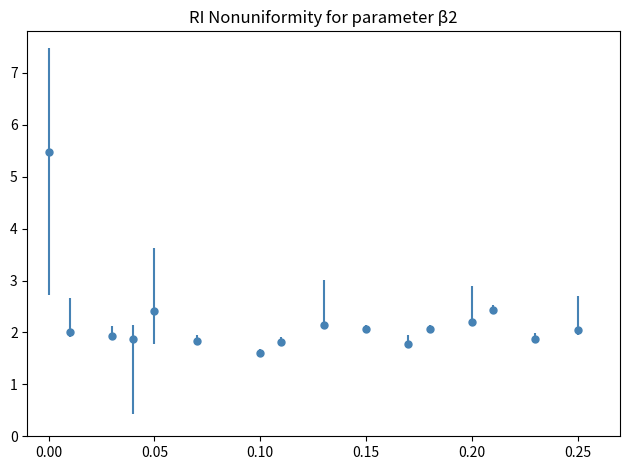

What is the difference between the second highest and minimum values?

0.8